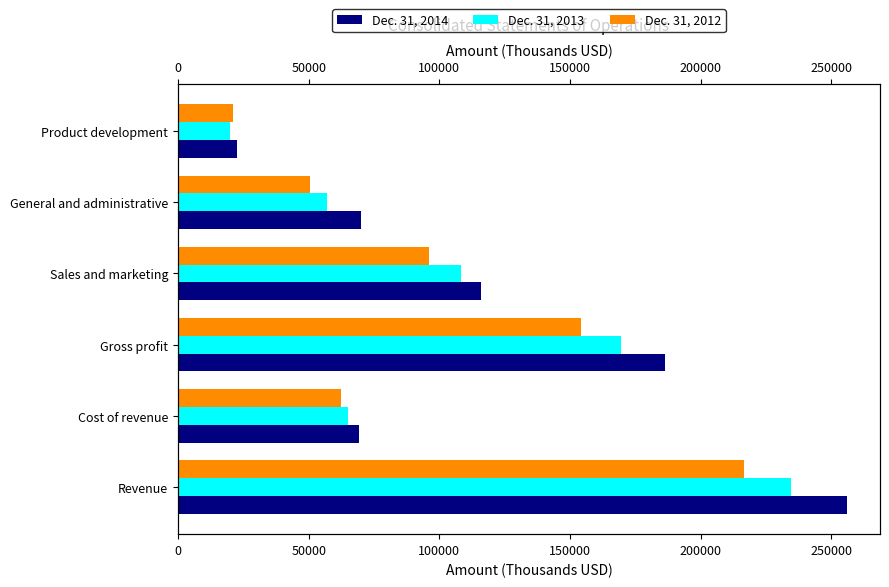

Between 100000 and 200000, which series saw the biggest shift?

Dec. 31, 2014